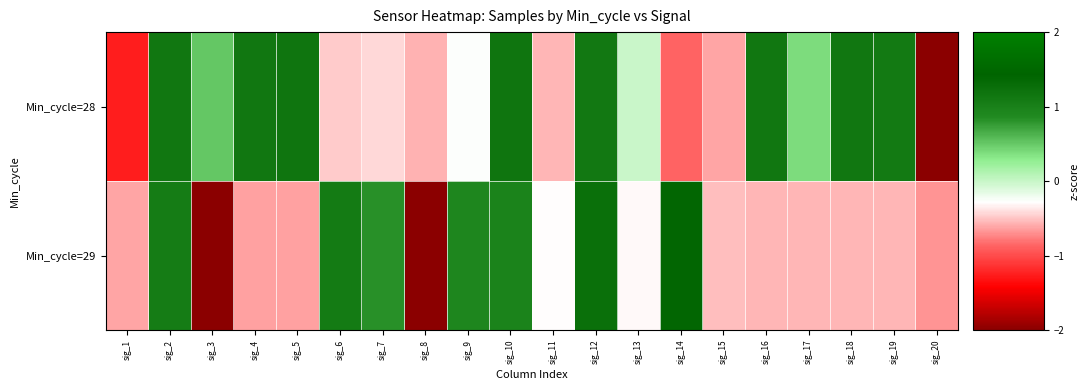

What is the maximum value shown in the chart?

1.4